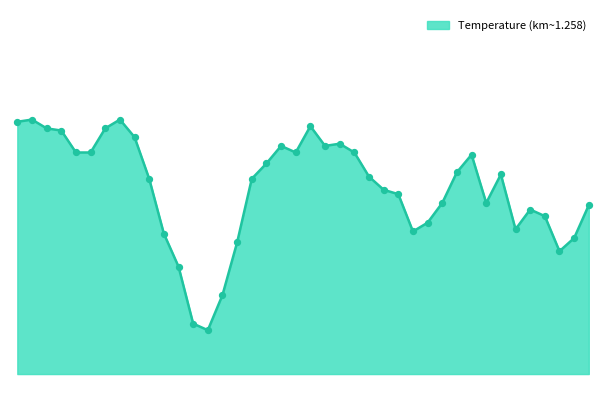

Is this an area chart (filled region under the line)?

Yes